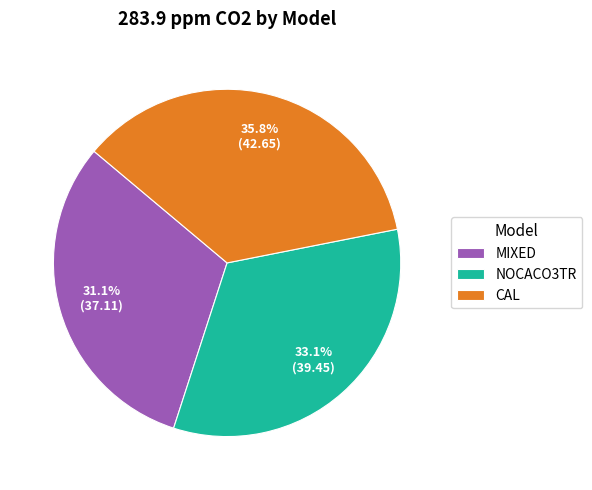

To the nearest percent, what is the combined percentage of MIXED and CAL?

67%